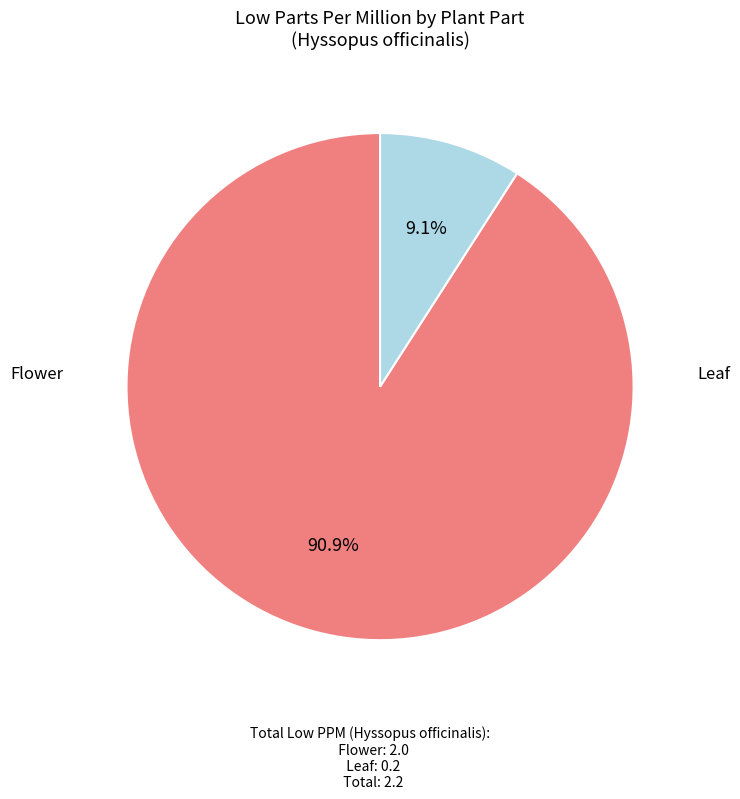

Is there a majority slice in this chart?

Yes